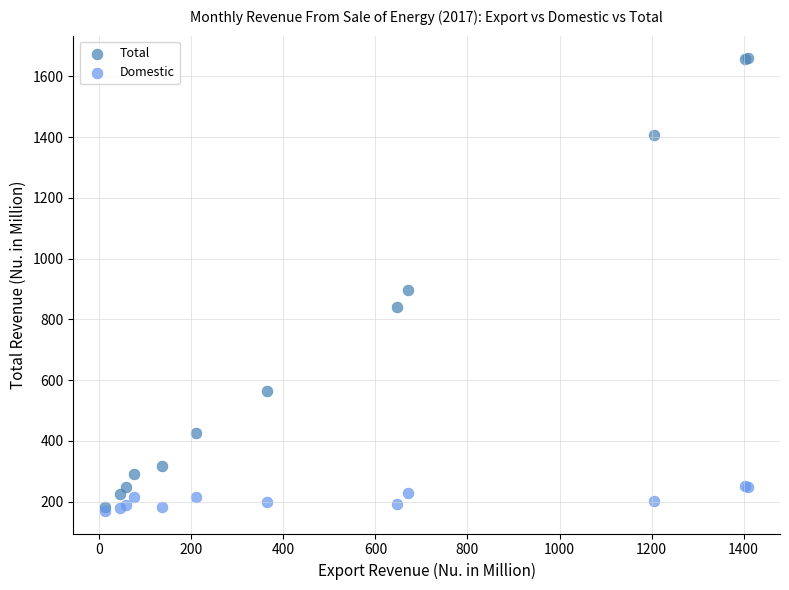

Which series has the widest spread of Y values?

Total